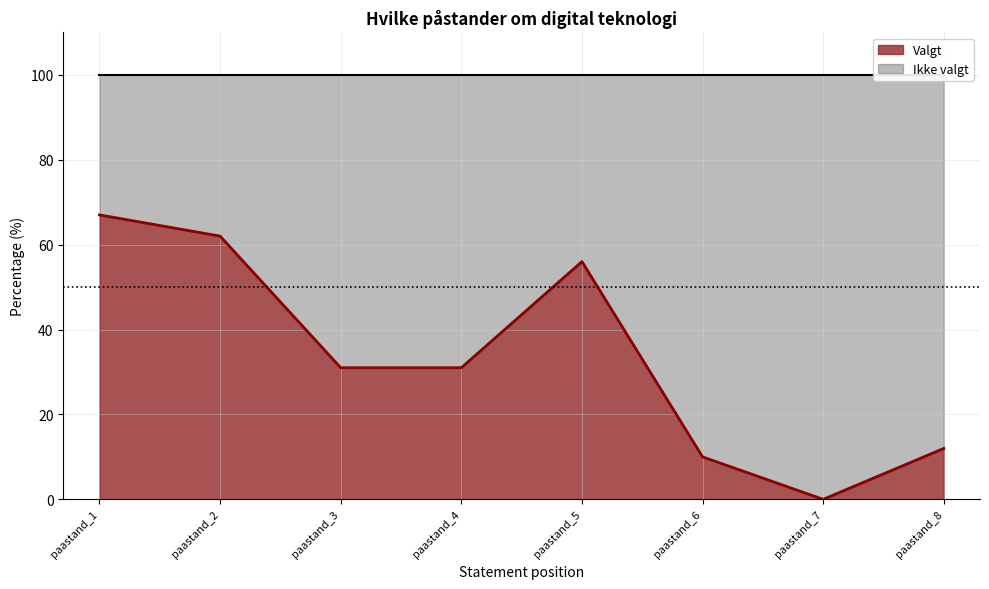

List the labels in order of value, largest first.

paastand_1, paastand_2, paastand_5, paastand_3, paastand_4, paastand_8, paastand_6, paastand_7